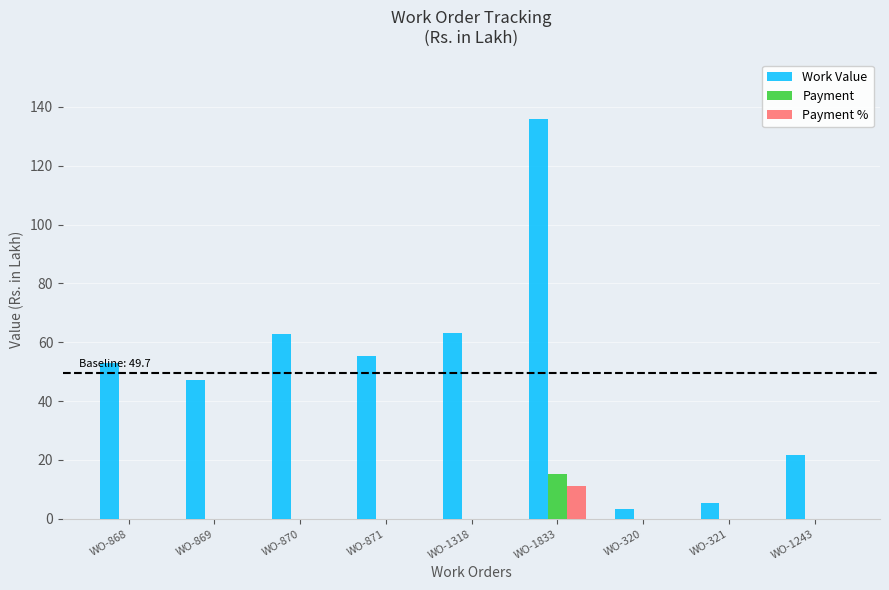

What are all the series names shown in the legend?

Work Value, Payment, Payment %